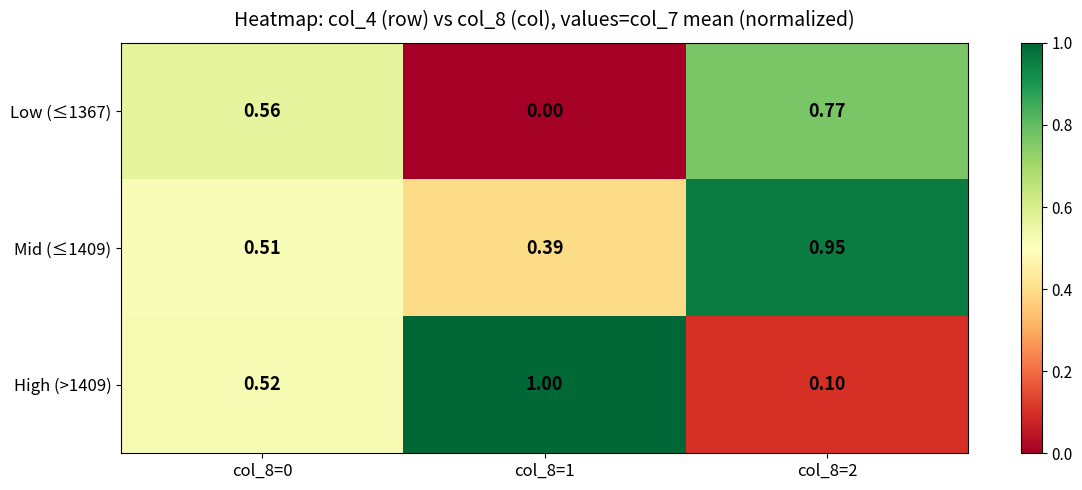

Is the value of Low (≤1367) at col_8=2 greater than the value of Mid (≤1409) at col_8=2?

No